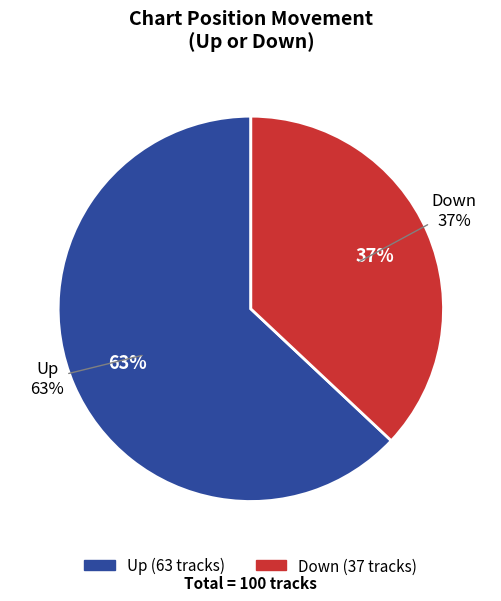

Does any single category account for the majority?

Yes